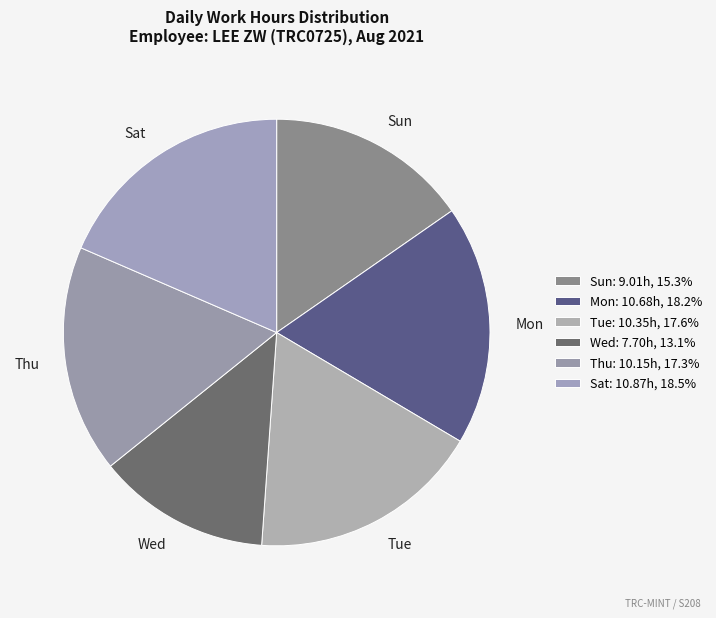

Count the number of slices in the pie.

6